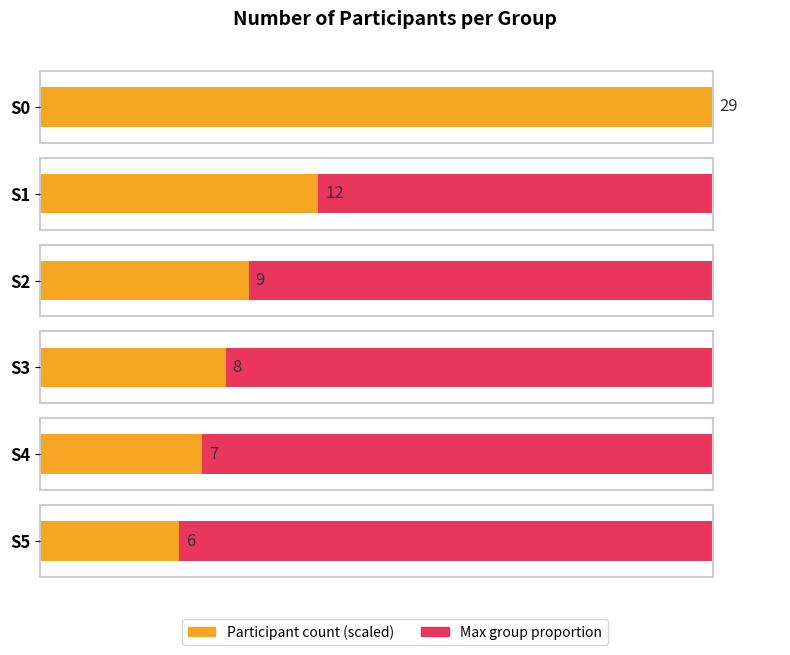

What is the value of the 5th bar from the left?

7